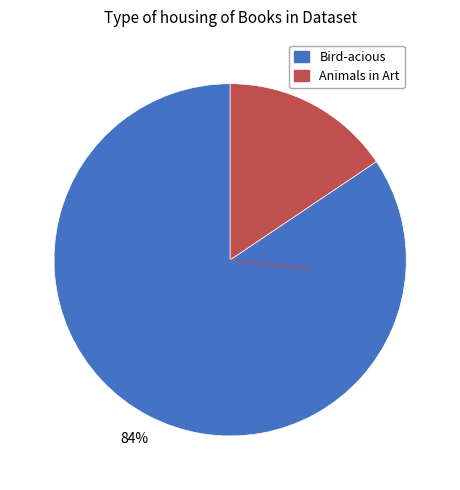

Which category has the biggest portion of the pie?

Bird-acious